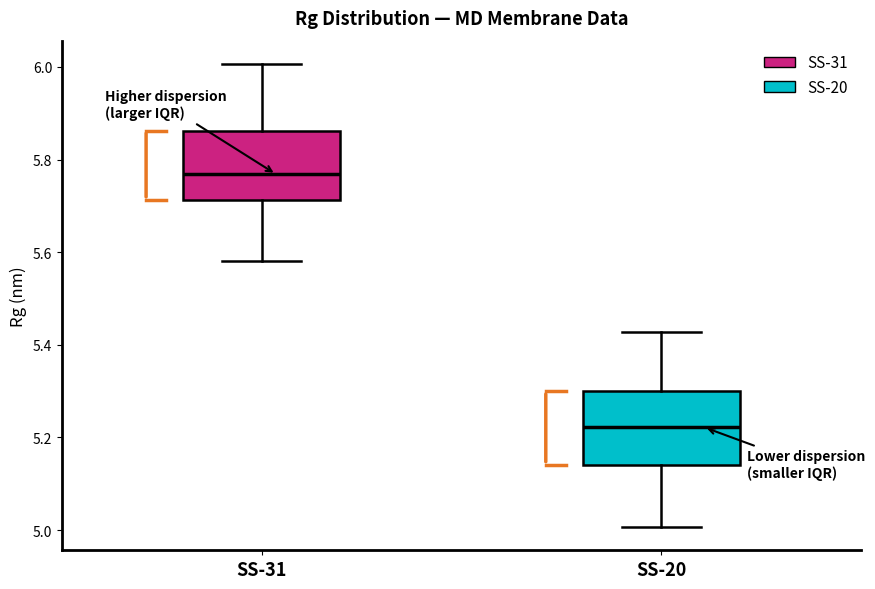

Reading left to right, read every box against the y-axis: the position of its median line, the range the box covers, and the ends of its whiskers. The values are not printed on the chart, so give them approximately, as read against the axis.

SS-31: median 5.76, box 5.72 to 5.86, whiskers 5.58 to 6.00
SS-20: median 5.22, box 5.14 to 5.30, whiskers 5.00 to 5.42